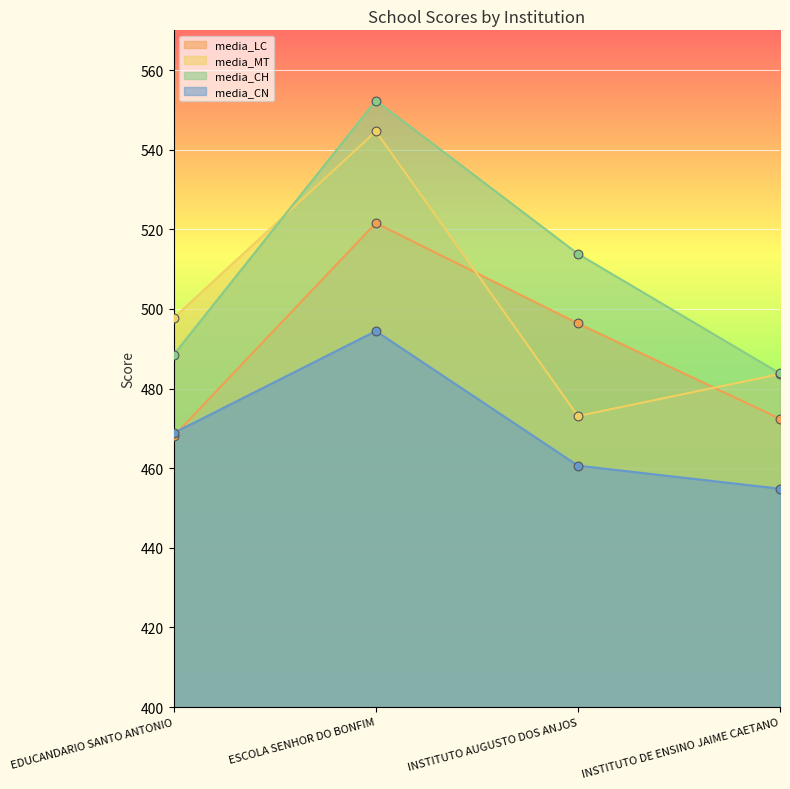

Which series has the largest Y range (max minus min)?

media_MT